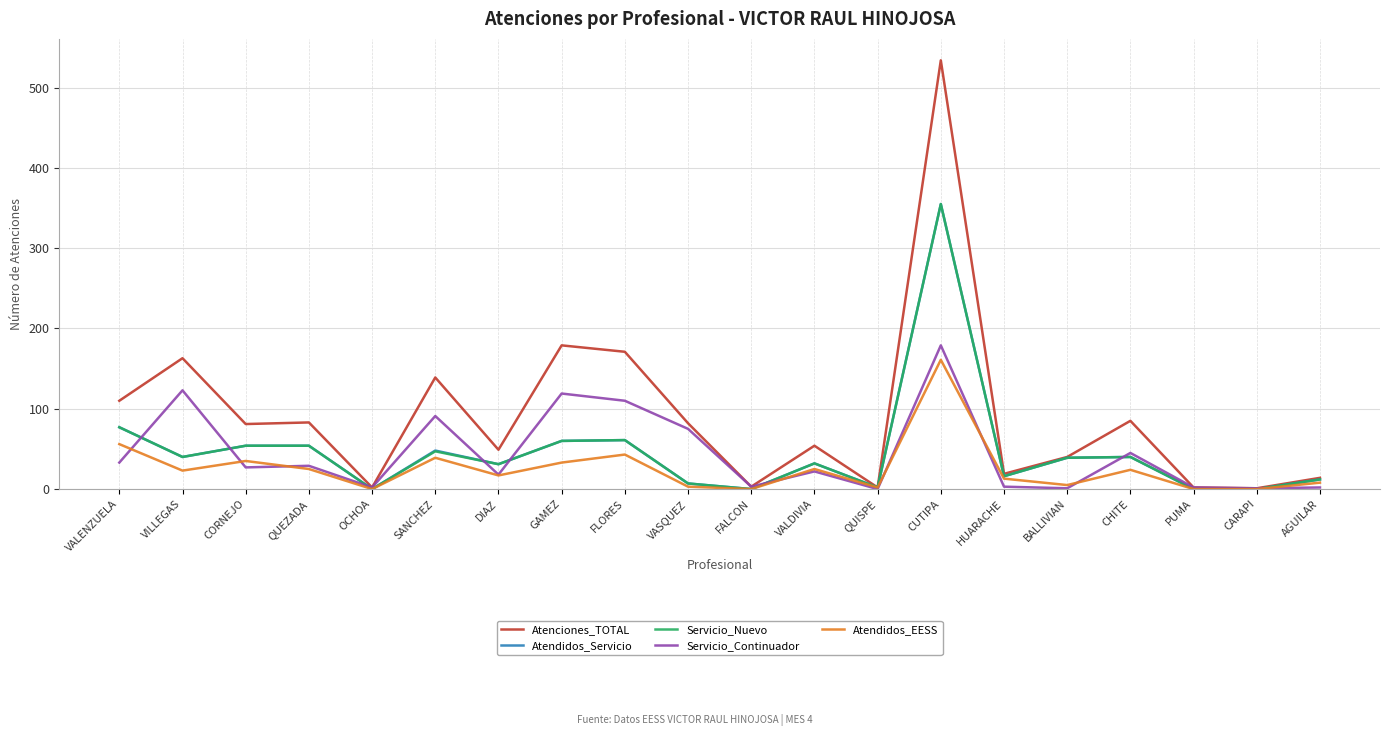

Is the value of Servicio_Continuador at PUMA greater than the value of Servicio_Nuevo at CORNEJO?

No